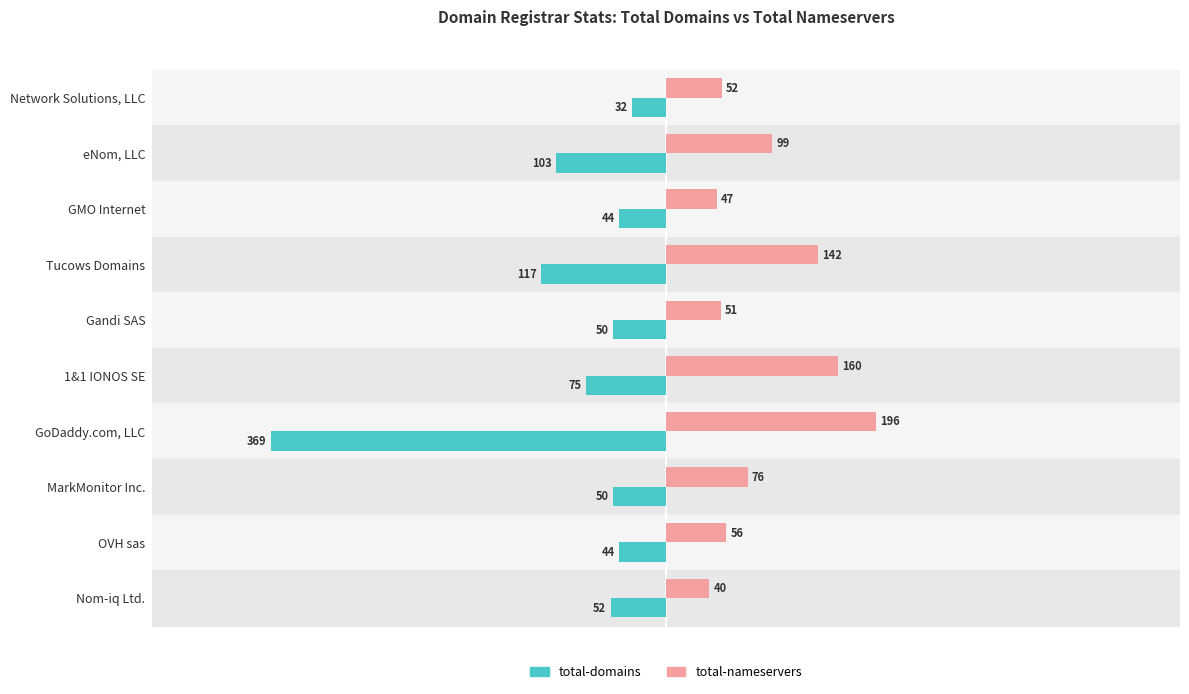

Is the value of total-nameservers at Network Solutions, LLC greater than the value of total-domains at Nom-iq Ltd.?

Yes